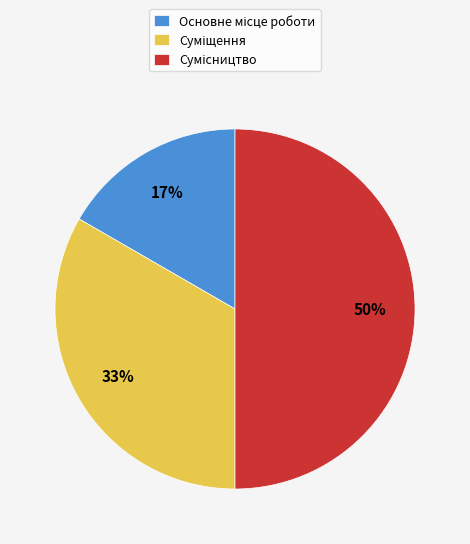

To the nearest percent, what is the difference between the largest and smallest slice percentages?

33%